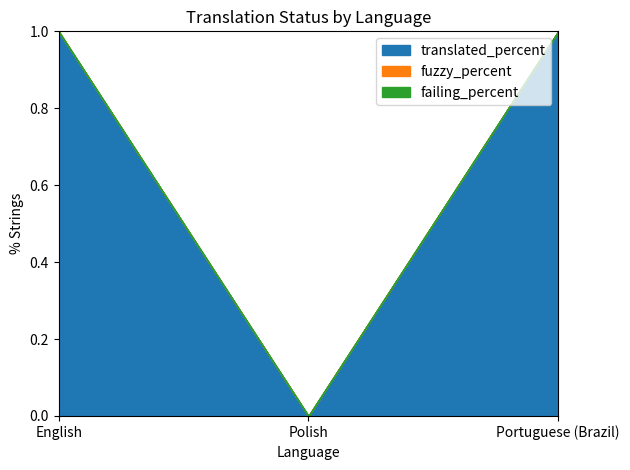

True or false: translated_percent has a value of 0 at Polish.

True